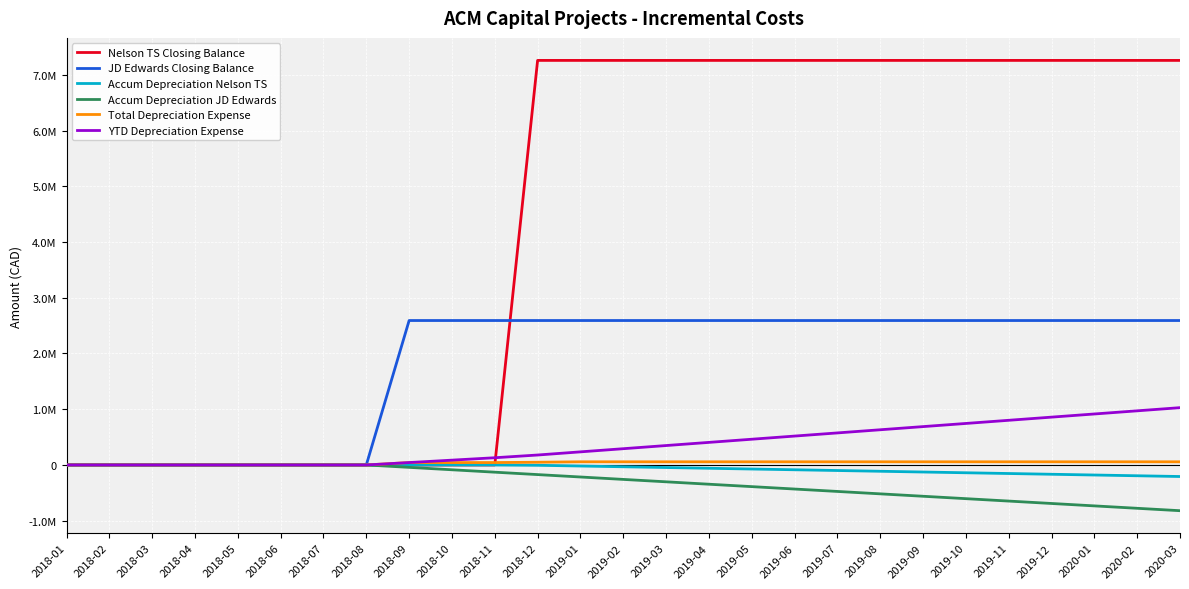

Is this an area chart (filled region under the line)?

No